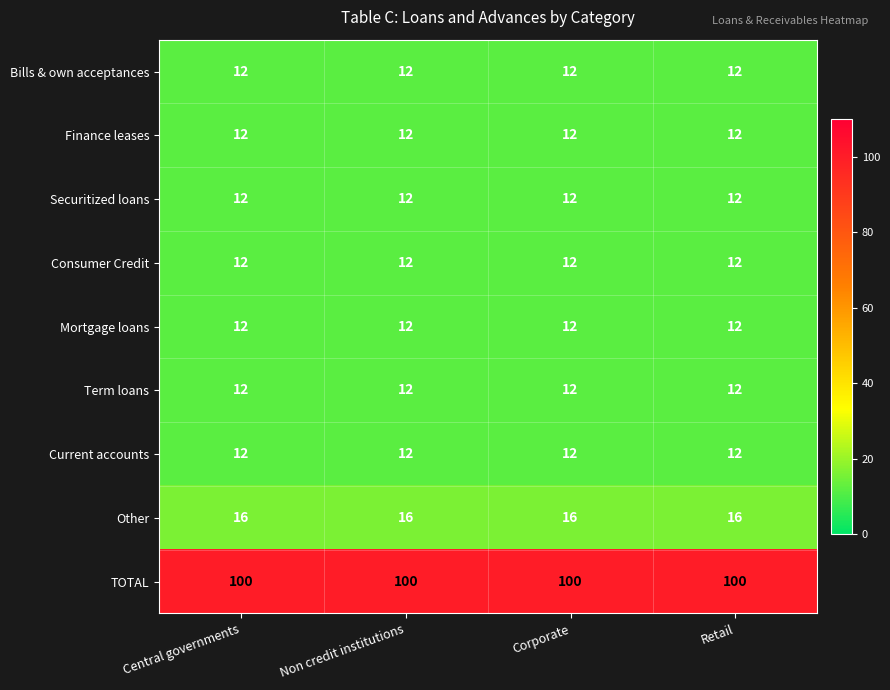

What is the approximate value of TOTAL at Corporate?

100